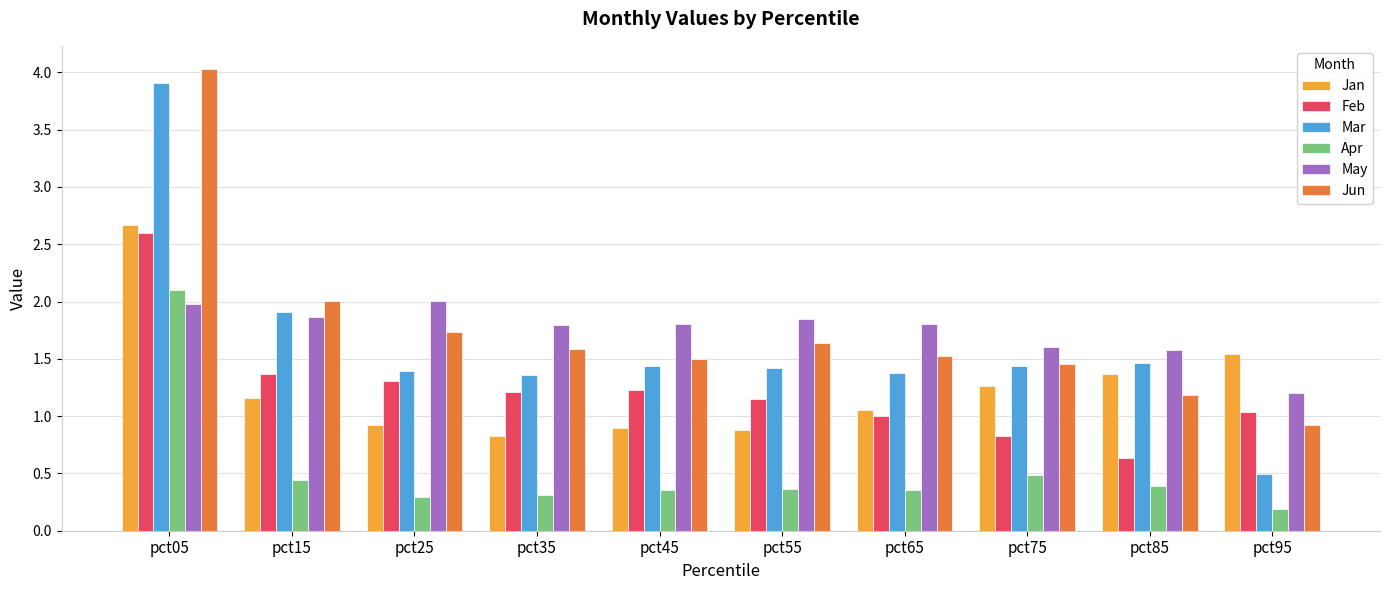

List the series in order of their peak value, lowest first.

May, Apr, Feb, Jan, Mar, Jun